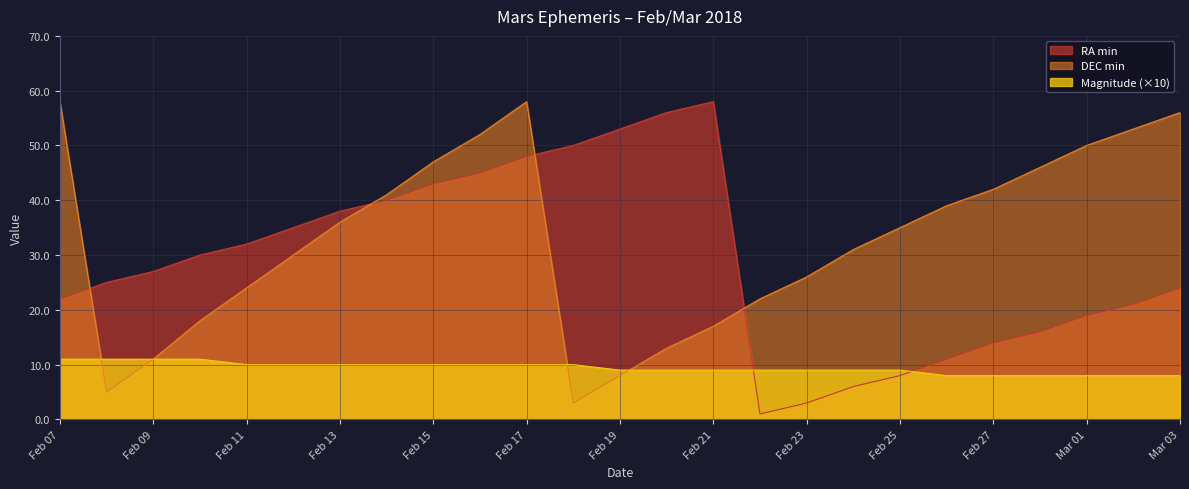

How many data points in RA min are above 27?

12